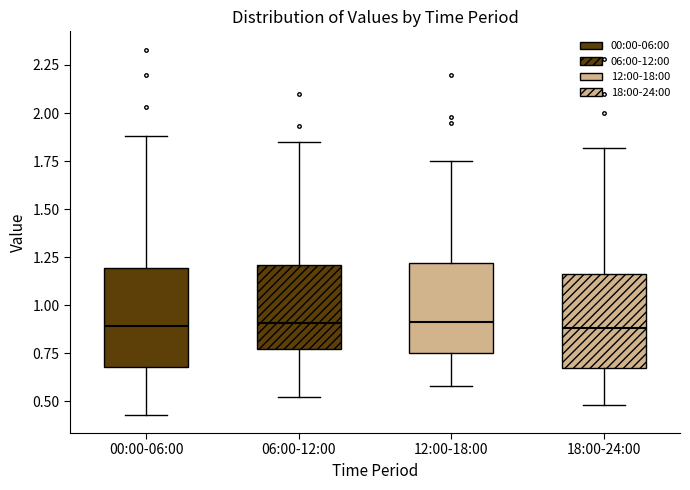

Where is the upper edge of the box for 00:00-06:00 on the y-axis? The values are not printed on the chart, so give them approximately, as read against the axis.

1.20